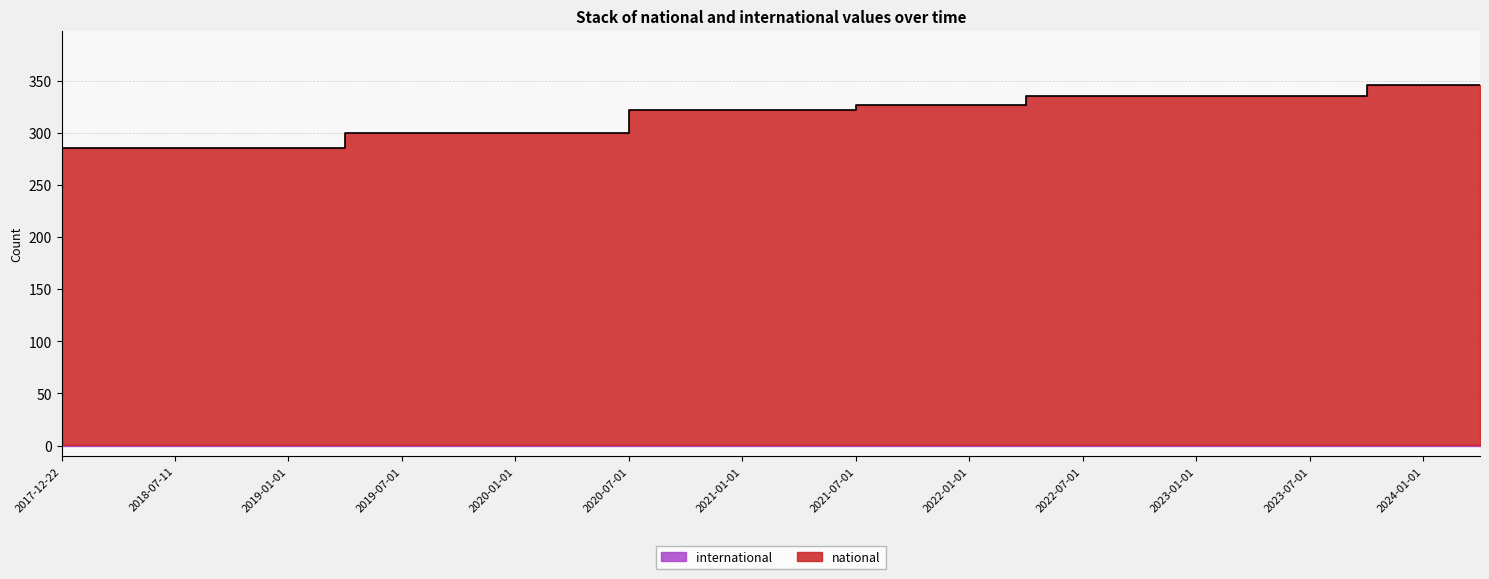

What is the label of the 3rd point from the left?

2018-07-11